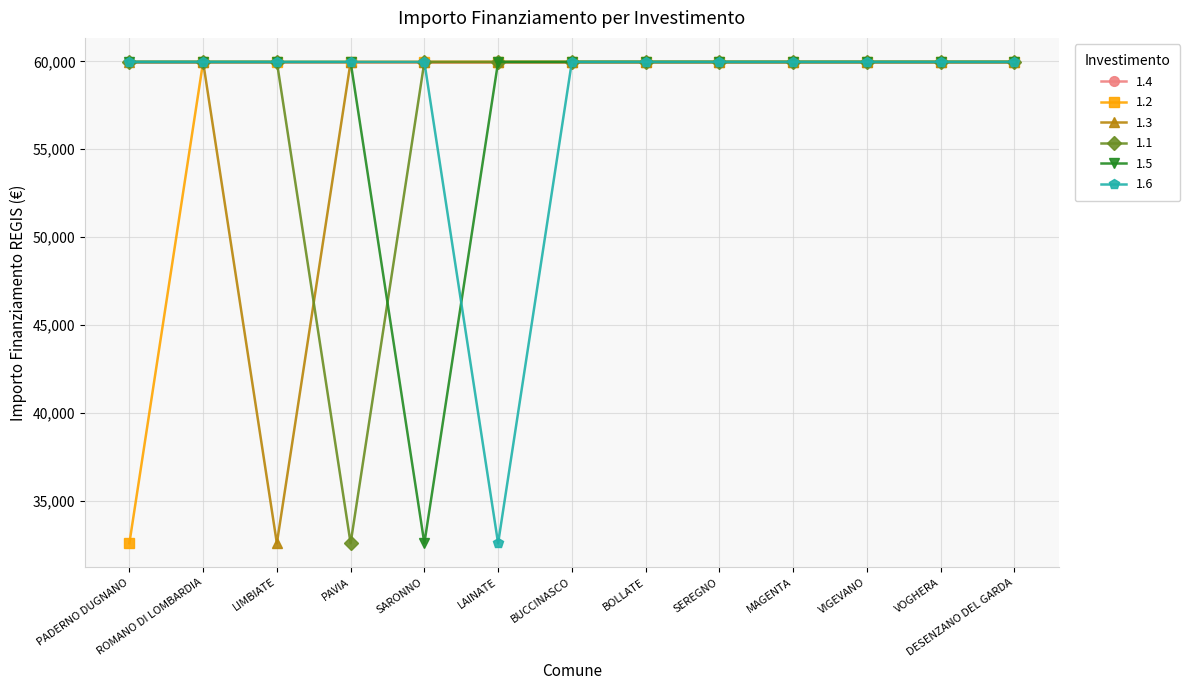

What position from the right is VIGEVANO?

3